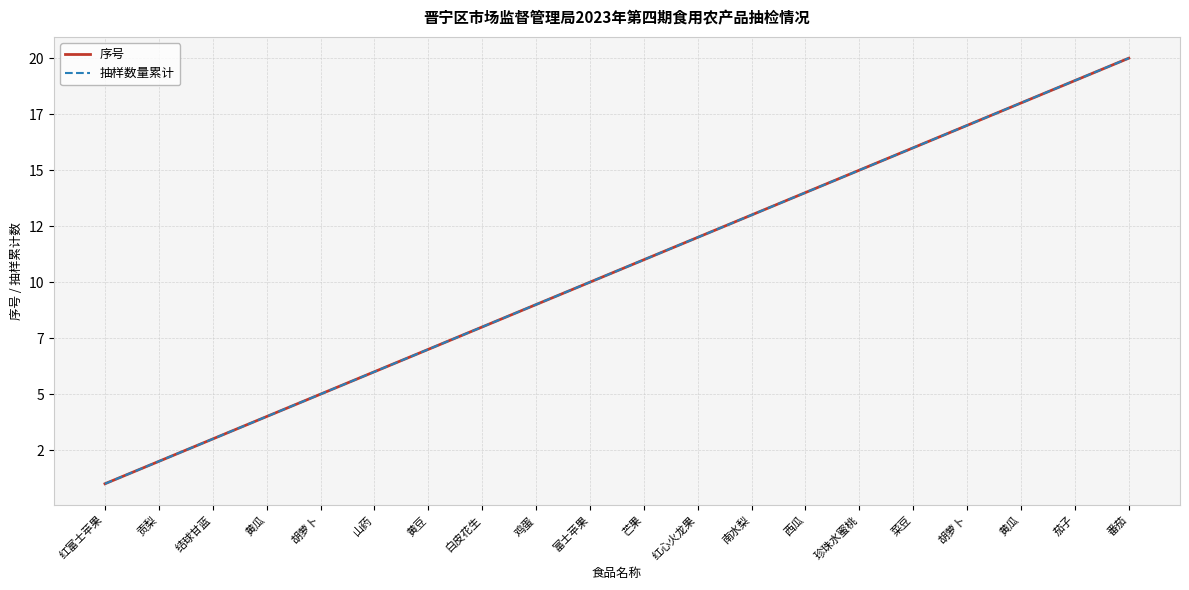

What is the average value of the 抽样数量累计 series?

10